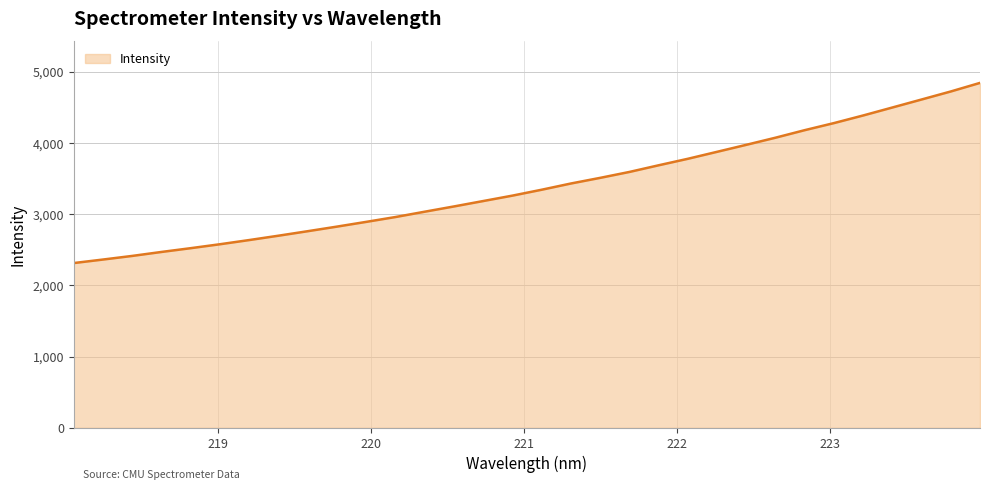

What is the difference between the maximum and minimum values?

2531.0